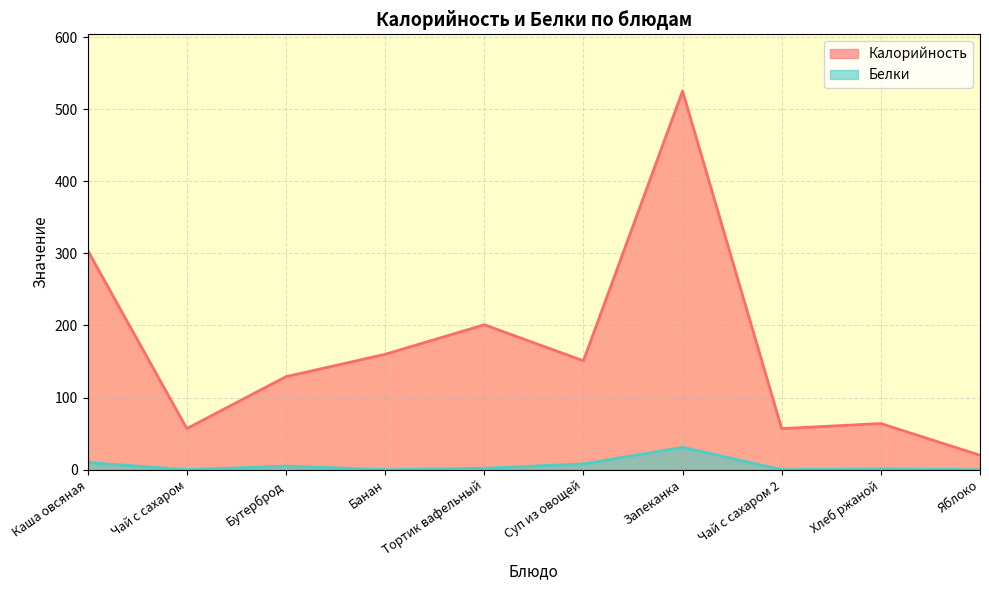

How many series are shown in this chart?

2